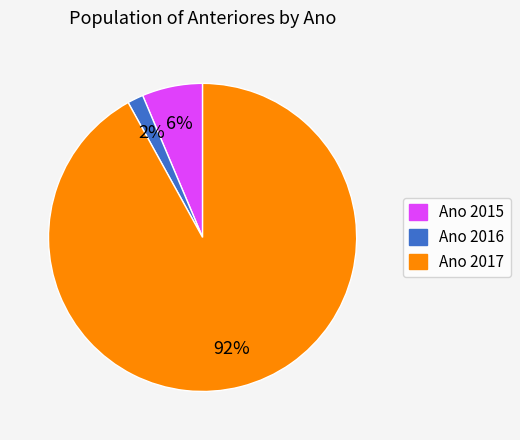

To the nearest percent, what portion does Ano 2016 represent?

2%